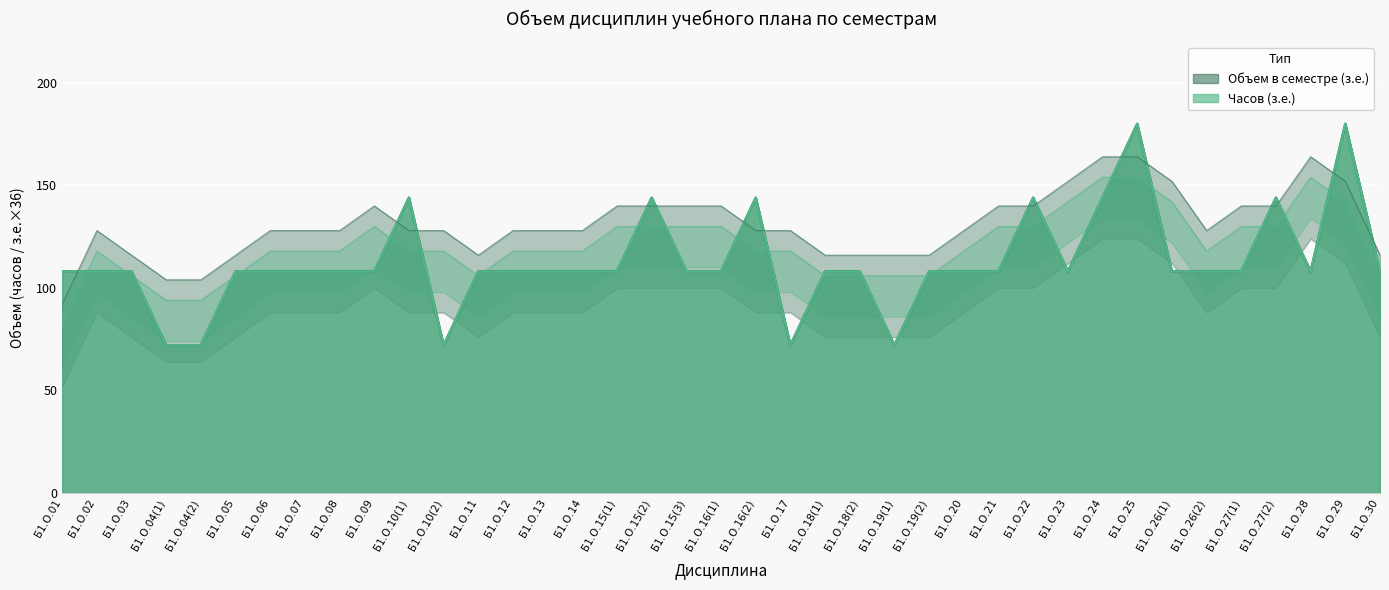

Reading left to right, list all the values displayed in this chart.

Часов (з.е.): Б1.О.01=108	Б1.О.02=108	Б1.О.03=108	Б1.О.04(1)=72	Б1.О.04(2)=72	Б1.О.05=108	Б1.О.06=108	Б1.О.07=108	Б1.О.08=108	Б1.О.09=108	Б1.О.10(1)=144	Б1.О.10(2)=72	Б1.О.11=108	Б1.О.12=108	Б1.О.13=108	Б1.О.14=108	Б1.О.15(1)=108	Б1.О.15(2)=144	Б1.О.15(3)=108	Б1.О.16(1)=108	Б1.О.16(2)=144	Б1.О.17=72	Б1.О.18(1)=108	Б1.О.18(2)=108	Б1.О.19(1)=72	Б1.О.19(2)=108	Б1.О.20=108	Б1.О.21=108	Б1.О.22=144	Б1.О.23=108	Б1.О.24=144	Б1.О.25=180	Б1.О.26(1)=108	Б1.О.26(2)=108	Б1.О.27(1)=108	Б1.О.27(2)=144	Б1.О.28=108	Б1.О.29=180	Б1.О.30=108
Объем в семестре (з.е.): Б1.О.01=108	Б1.О.02=108	Б1.О.03=108	Б1.О.04(1)=72	Б1.О.04(2)=72	Б1.О.05=108	Б1.О.06=108	Б1.О.07=108	Б1.О.08=108	Б1.О.09=108	Б1.О.10(1)=144	Б1.О.10(2)=72	Б1.О.11=108	Б1.О.12=108	Б1.О.13=108	Б1.О.14=108	Б1.О.15(1)=108	Б1.О.15(2)=144	Б1.О.15(3)=108	Б1.О.16(1)=108	Б1.О.16(2)=144	Б1.О.17=72	Б1.О.18(1)=108	Б1.О.18(2)=108	Б1.О.19(1)=72	Б1.О.19(2)=108	Б1.О.20=108	Б1.О.21=108	Б1.О.22=144	Б1.О.23=108	Б1.О.24=144	Б1.О.25=180	Б1.О.26(1)=108	Б1.О.26(2)=108	Б1.О.27(1)=108	Б1.О.27(2)=144	Б1.О.28=108	Б1.О.29=180	Б1.О.30=108